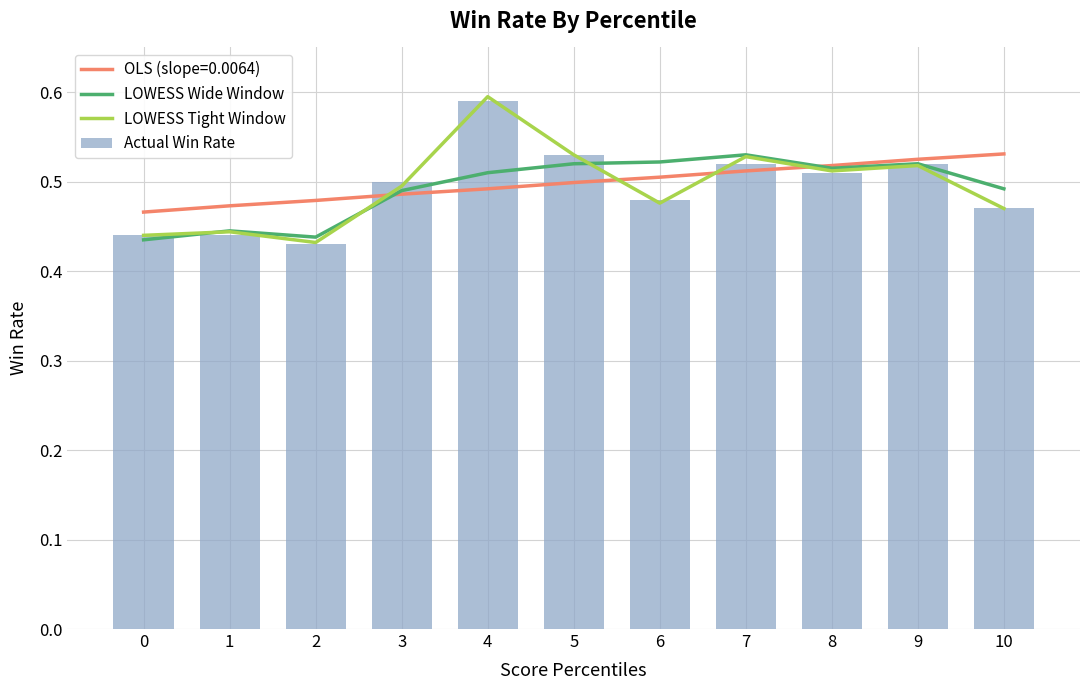

True or false: Actual Win Rate has a value of 0.8 at 5.

False